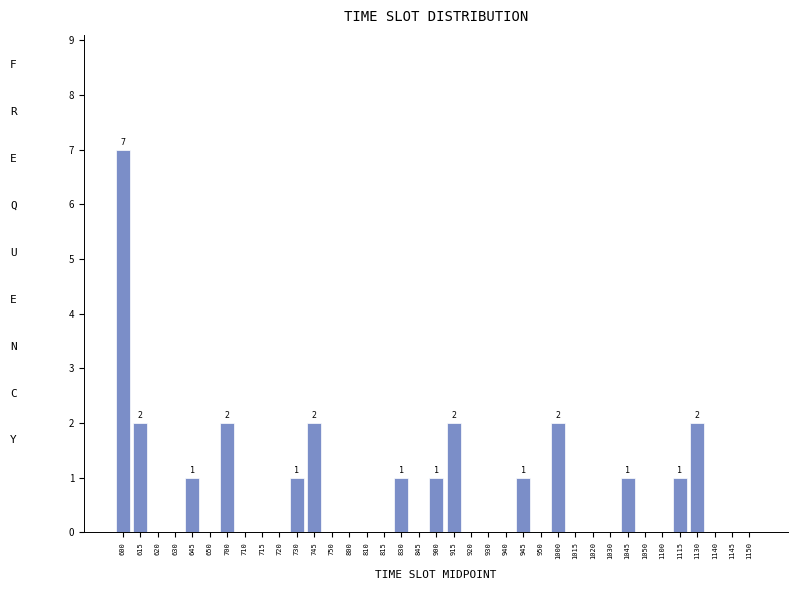

What is the sum of the values at 700 and 645?

3